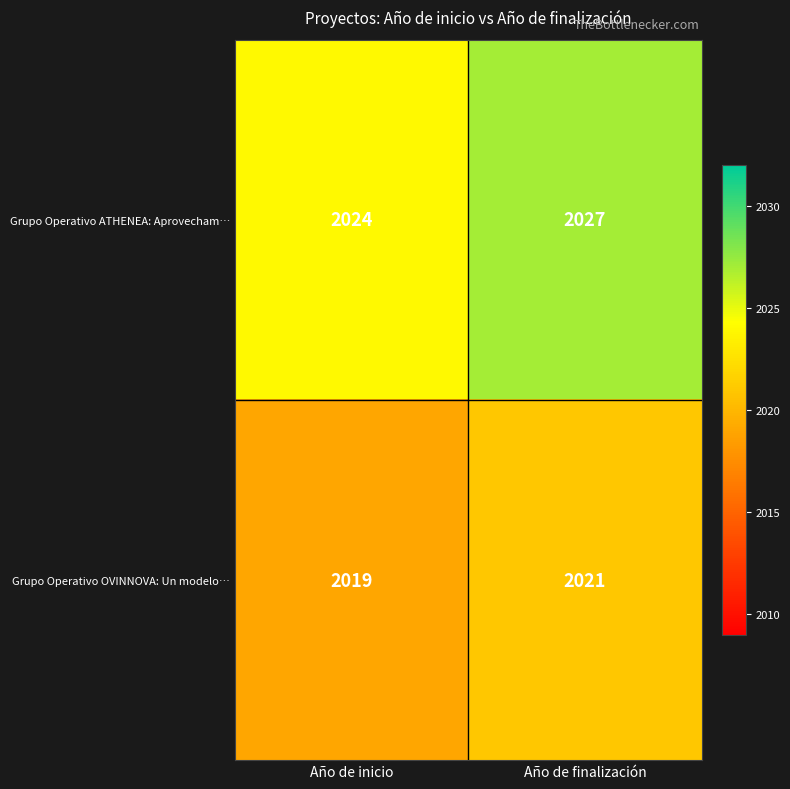

The Grupo Operativo ATHENEA: Aprovecham… series shows 2024 at Año de inicio. True or false?

True